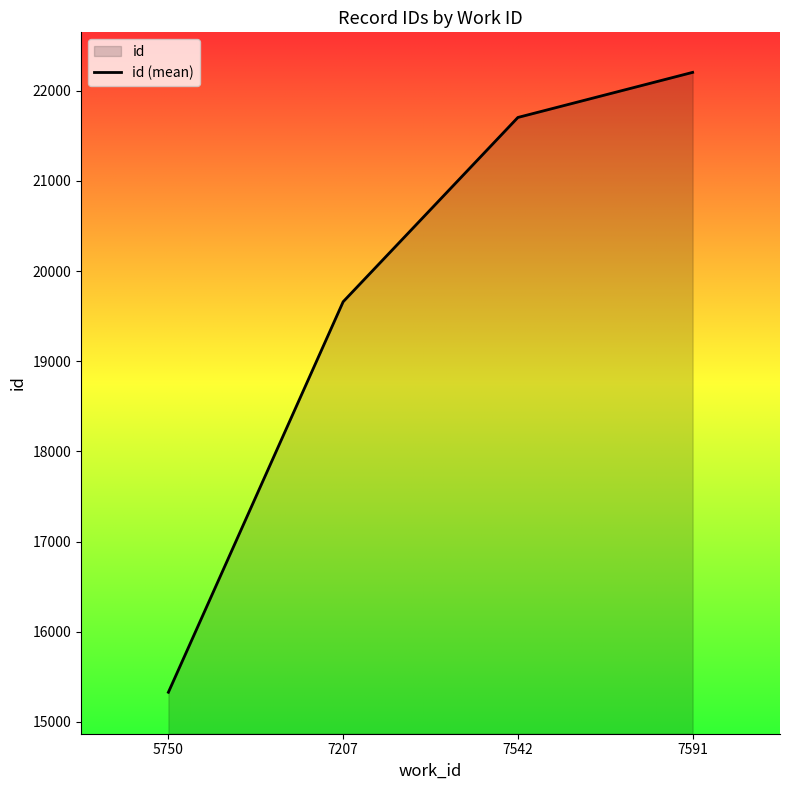

What is the sum of the values at 7591 and 5750?

37531